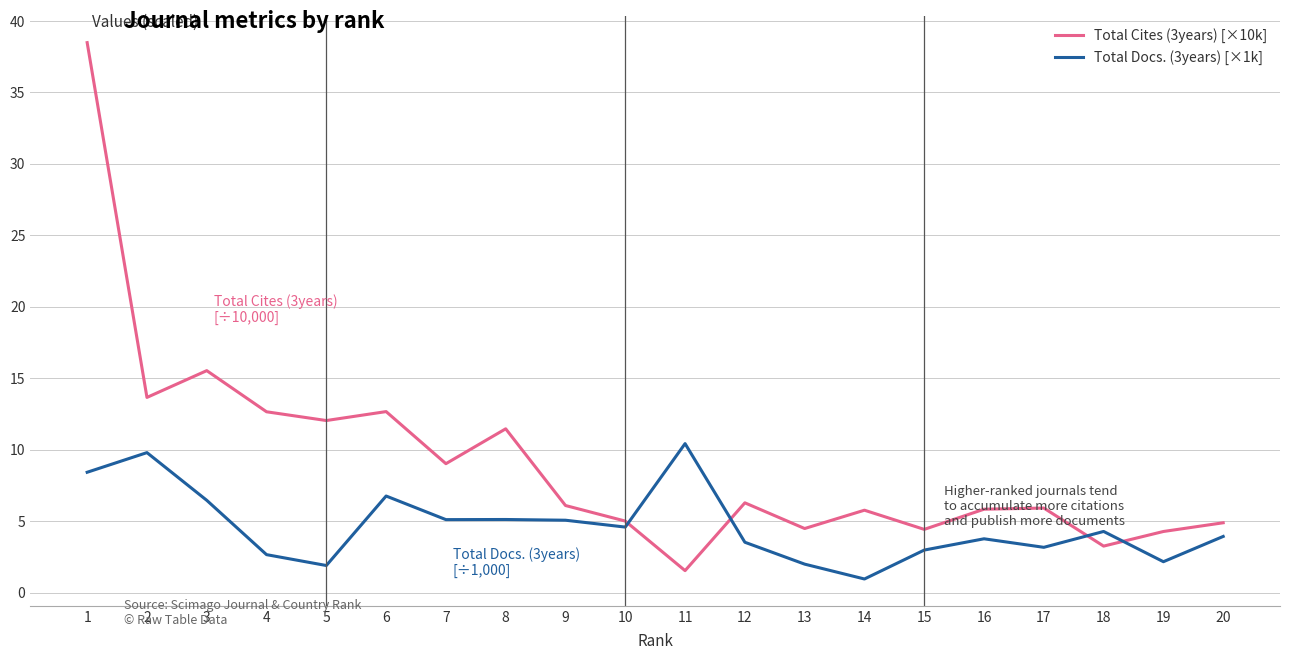

Where is the first local minimum for Total Cites (3years) [×10k]?

2